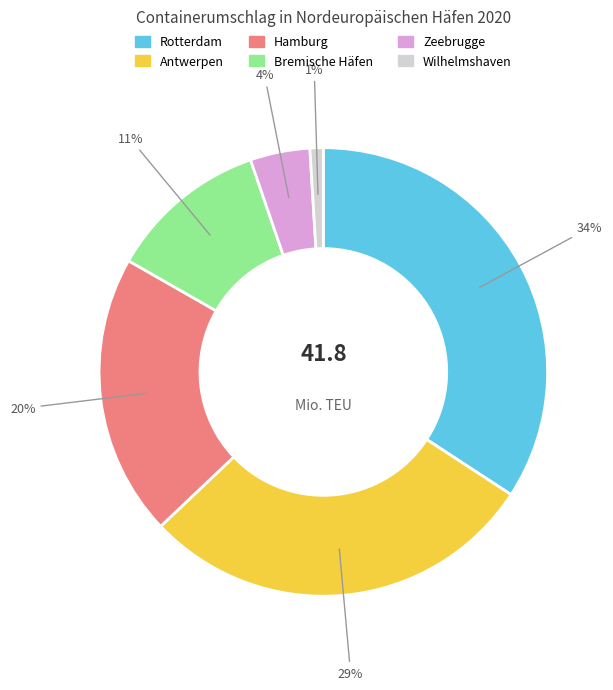

How many slices are in this pie chart?

6